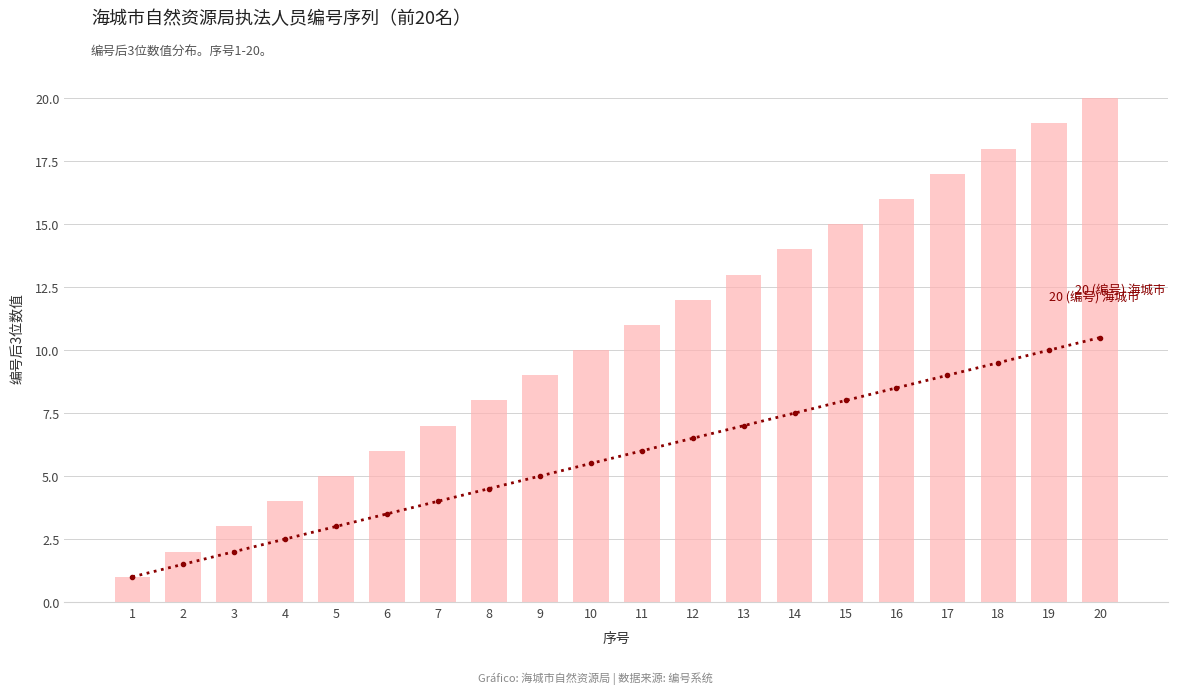

Reading left to right, transcribe all the data shown in this chart.

序号均值（移动平均）: 1.0	1.5	2.0	2.5	3.0	3.5	4.0	4.5	5.0	5.5	6.0	6.5	7.0	7.5	8.0	8.5	9.0	9.5	10.0	10.5
编号后3位: 1.0	2.0	3.0	4.0	5.0	6.0	7.0	8.0	9.0	10.0	11.0	12.0	13.0	14.0	15.0	16.0	17.0	18.0	19.0	20.0